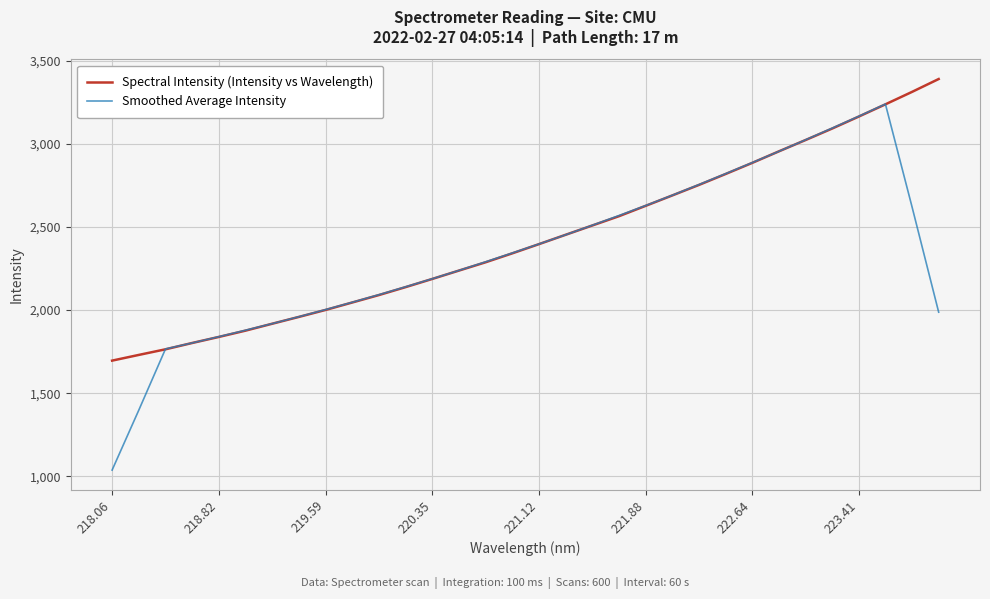

List the series in order of their peak value, lowest first.

Smoothed Average Intensity, Spectral Intensity (Intensity vs Wavelength)